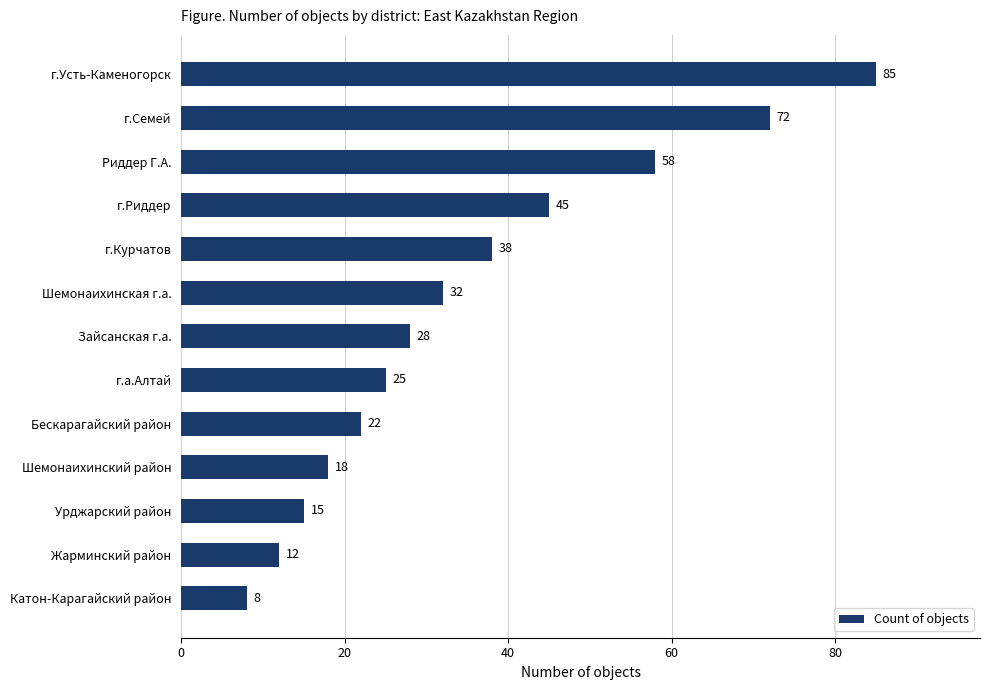

What is the greatest value displayed?

85